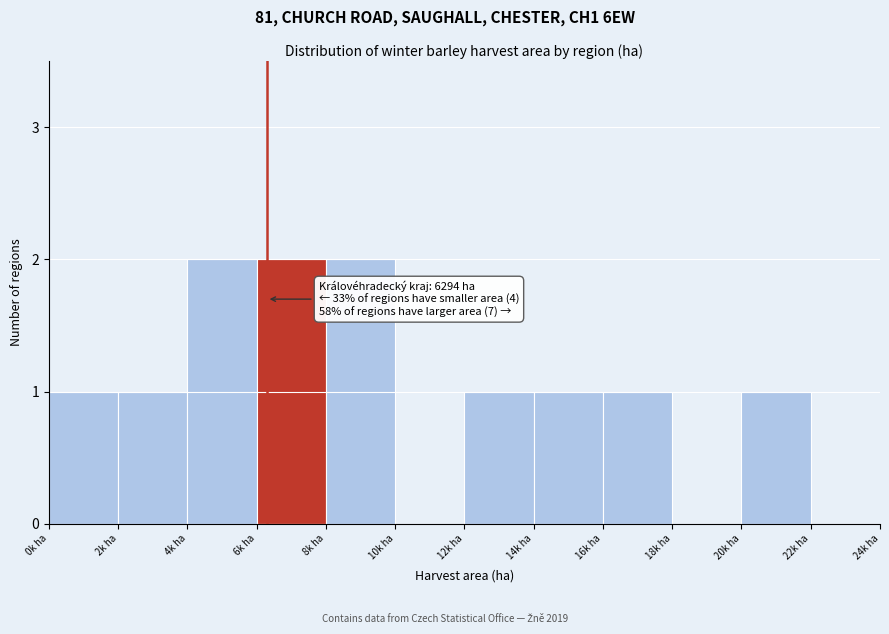

Reading left to right, transcribe all the data shown in this chart.

0k ha=1	2k ha=1	4k ha=2	6k ha=2	8k ha=2	10k ha=0	12k ha=1	14k ha=1	16k ha=1	18k ha=0	20k ha=1	22k ha=0